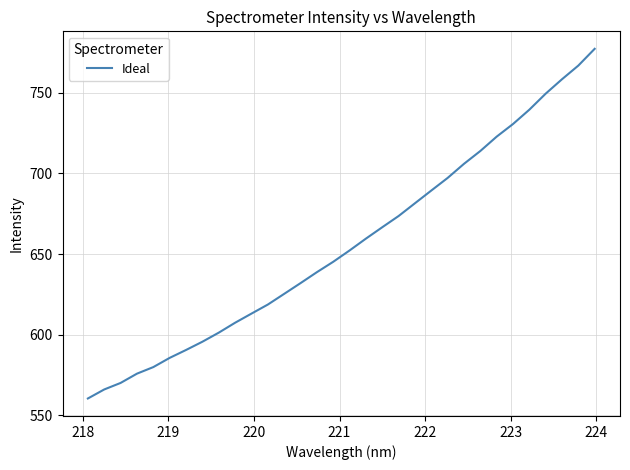

What is the difference between the maximum and minimum values?

216.9